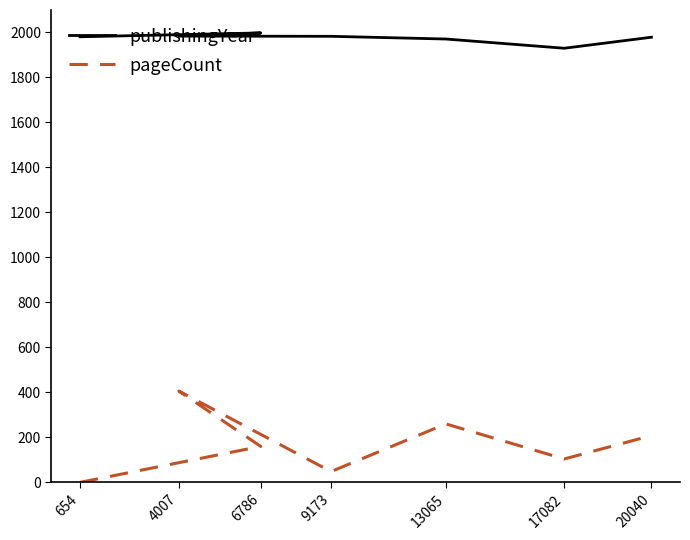

What is the spread (max minus min) of values at 20040?

1771